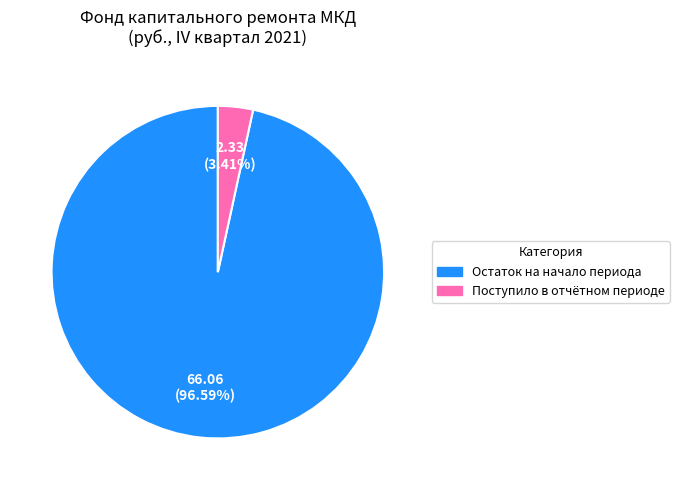

Does any single category account for the majority?

Yes